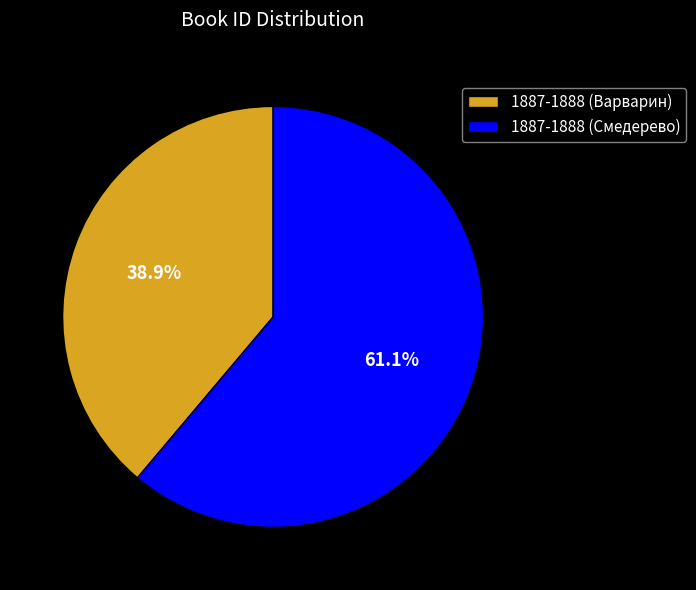

What is the total percentage of 1887-1888 (Варварин) and 1887-1888 (Смедерево)?

100.0%